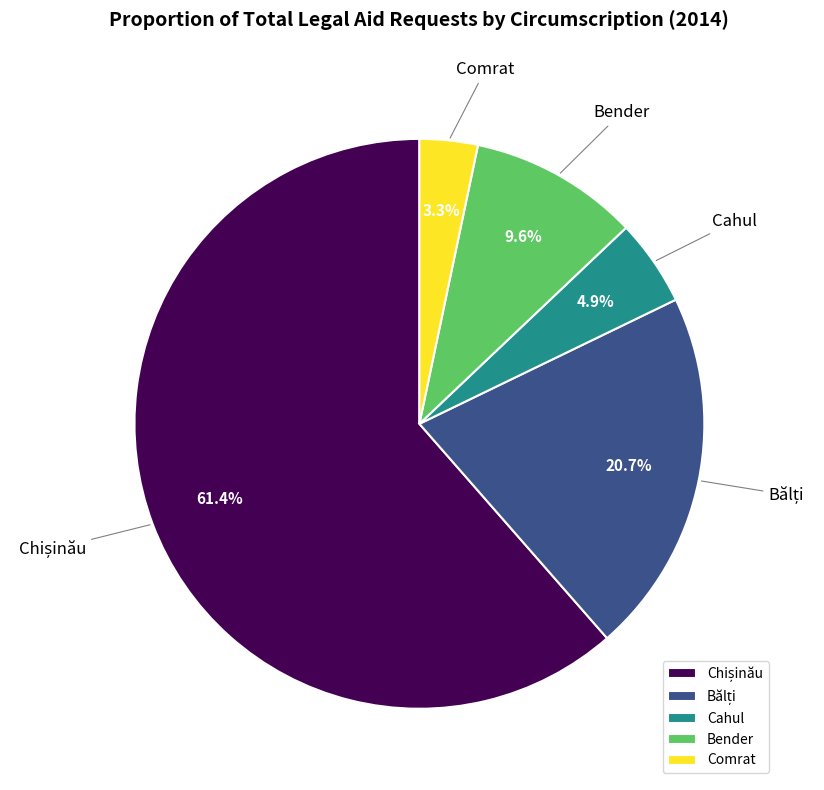

Which slice is the smallest?

Comrat